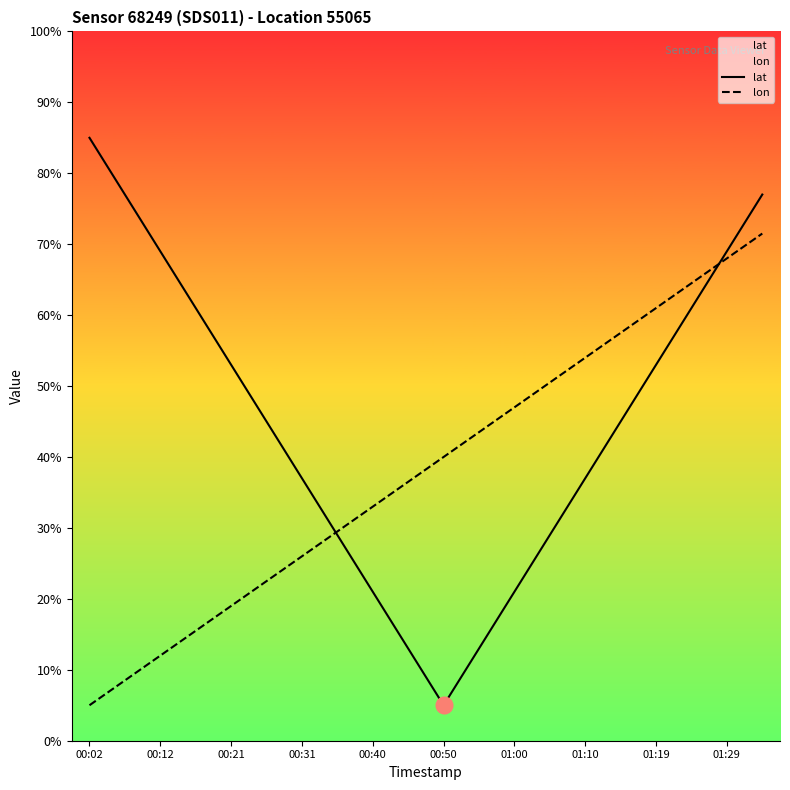

What is the total value across all series at 13?

79.5